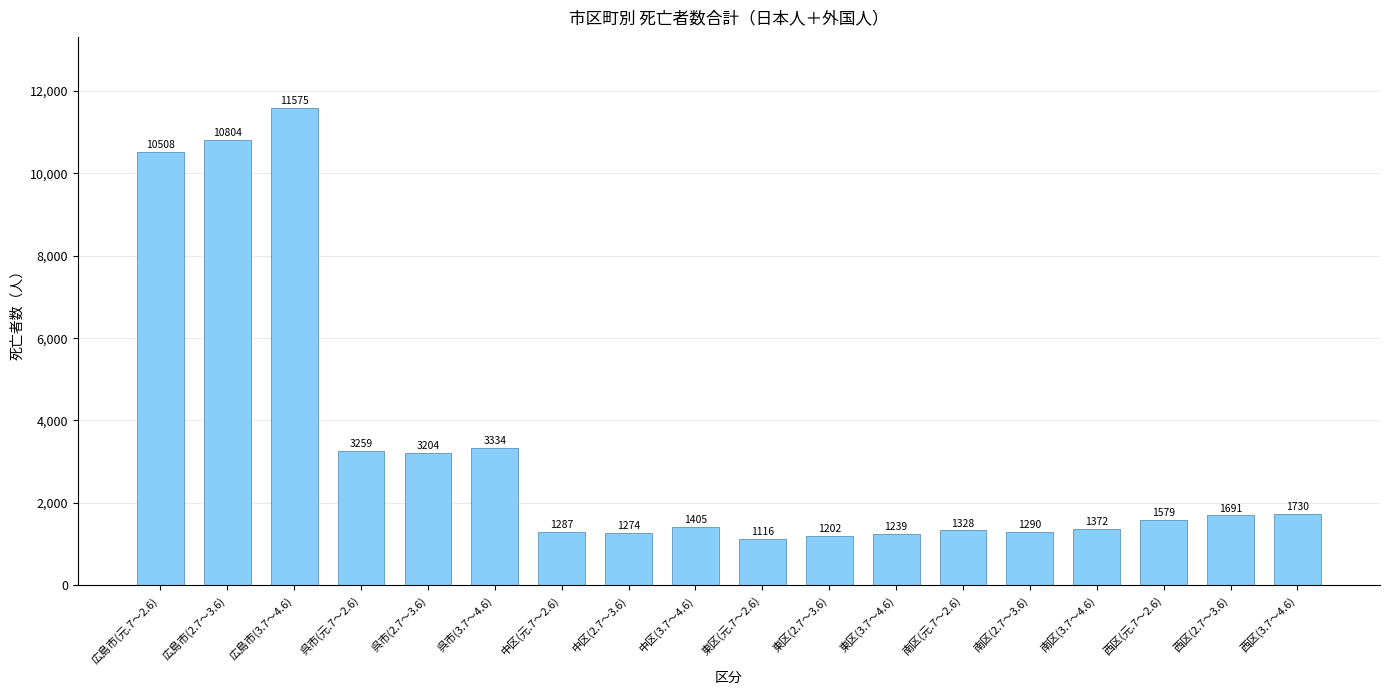

What is the value of the 10th bar from the left?

1116